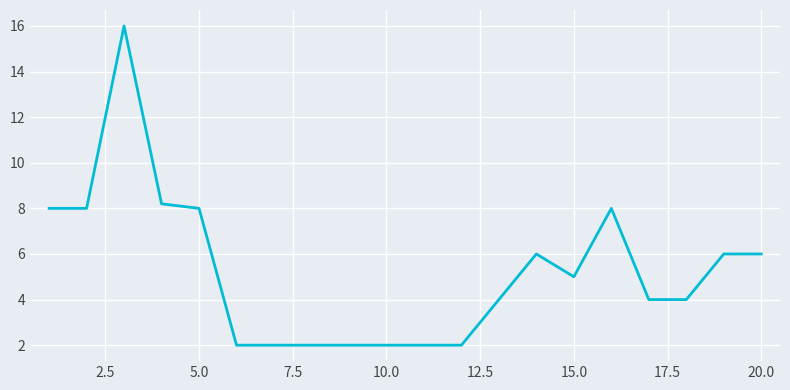

What is the difference between the maximum and minimum values?

14.0